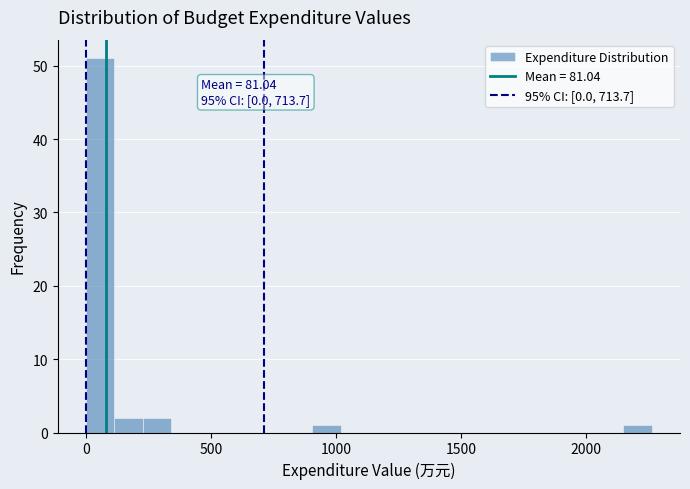

Read against the x-axis, roughly where is the centre of the tallest bar?

50